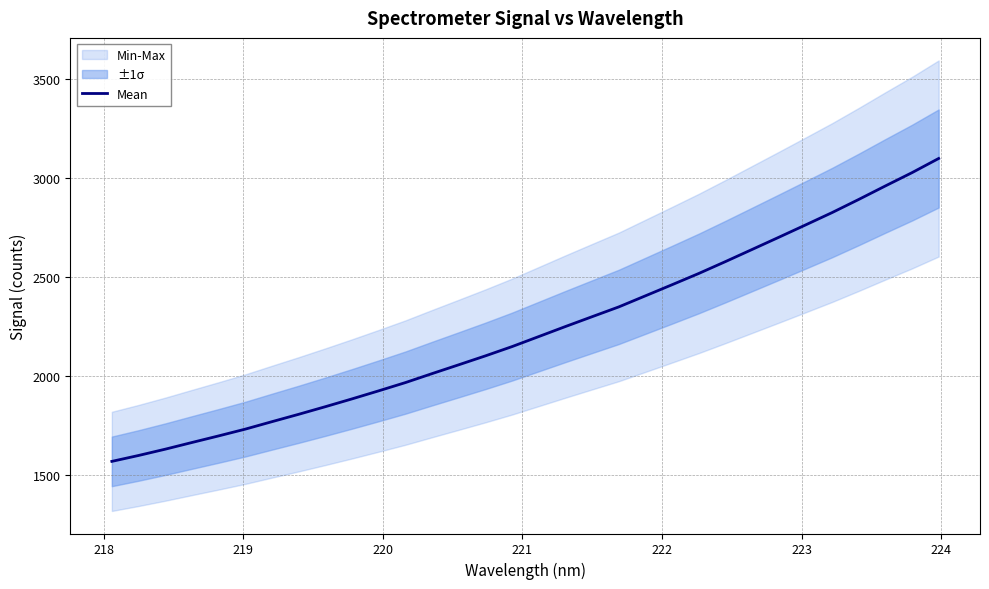

What is the minimum value shown in the chart?

1566.8